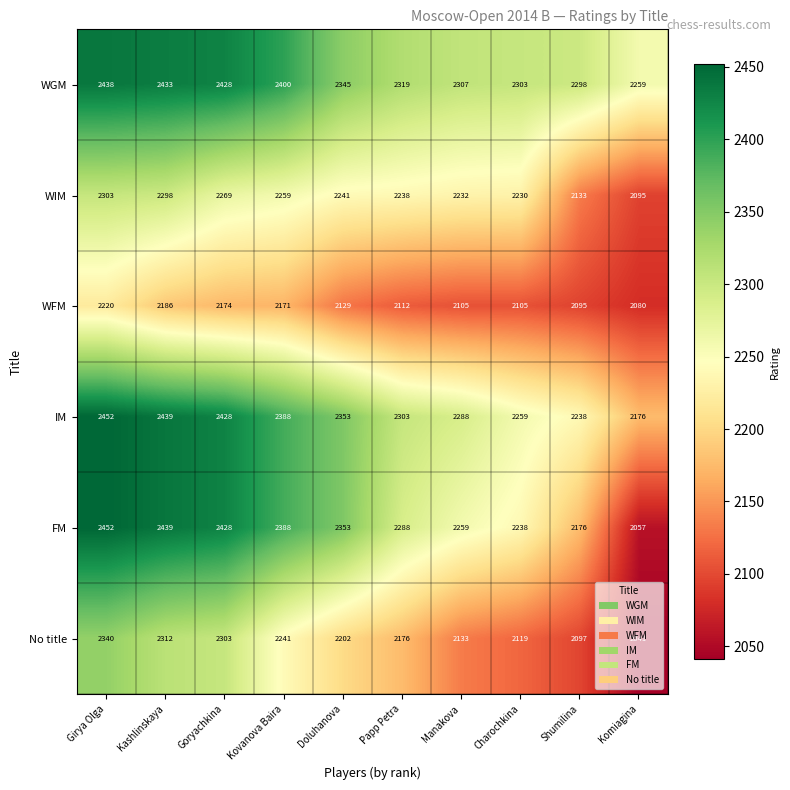

At which label does No title first exceed 2202?

Girya Olga